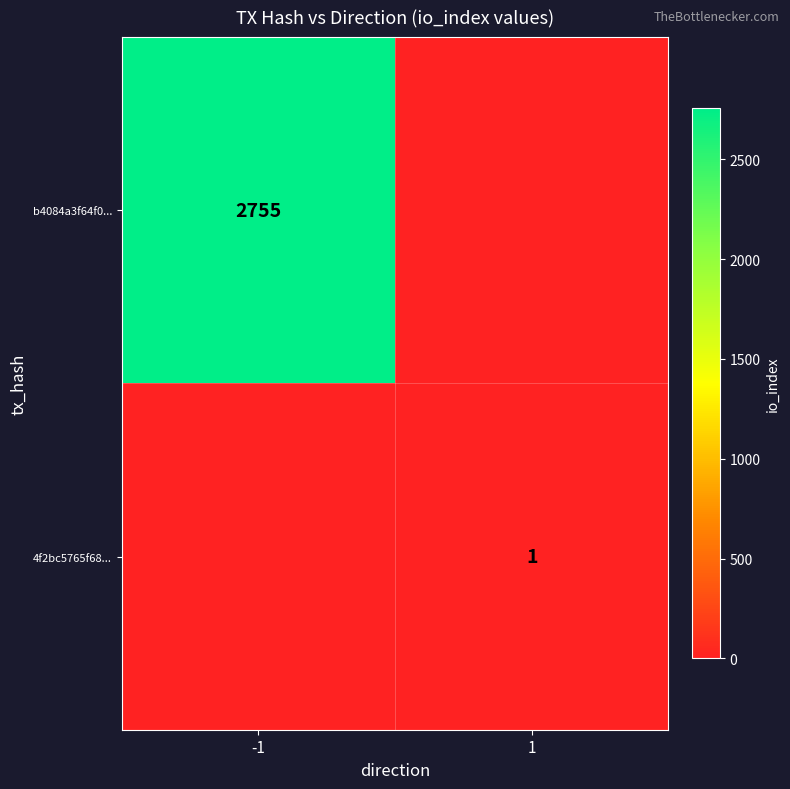

Which has a higher value, -1 or 1?

-1